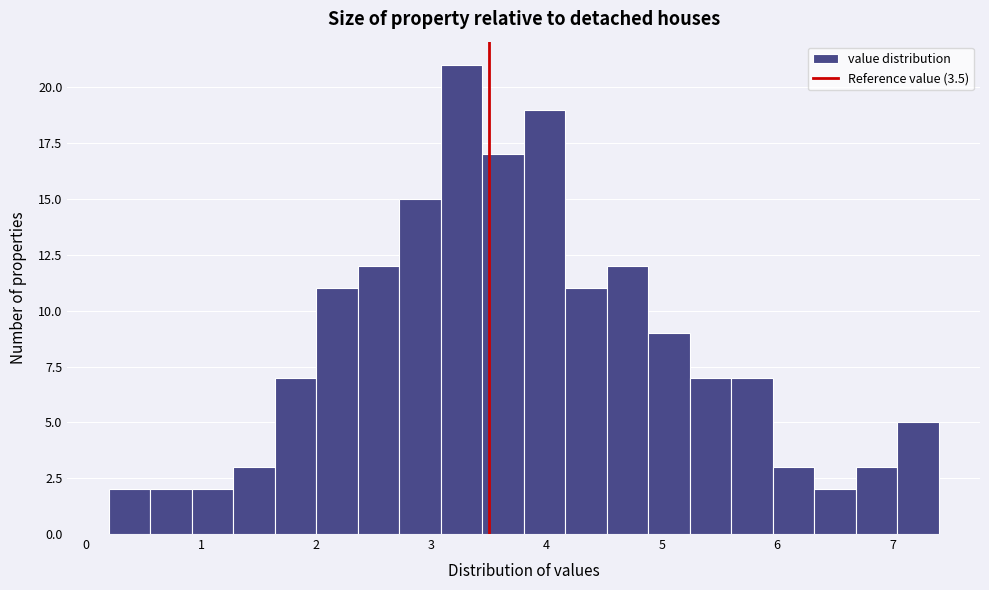

Read against the x-axis, roughly where is the centre of the tallest bar?

3.3